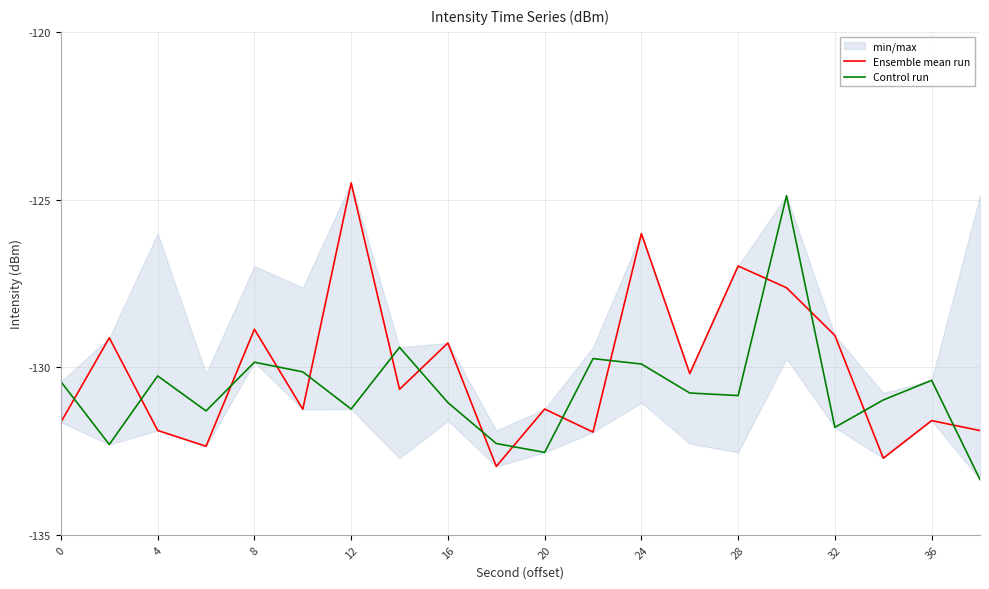

Does the chart have visible grid lines?

Yes